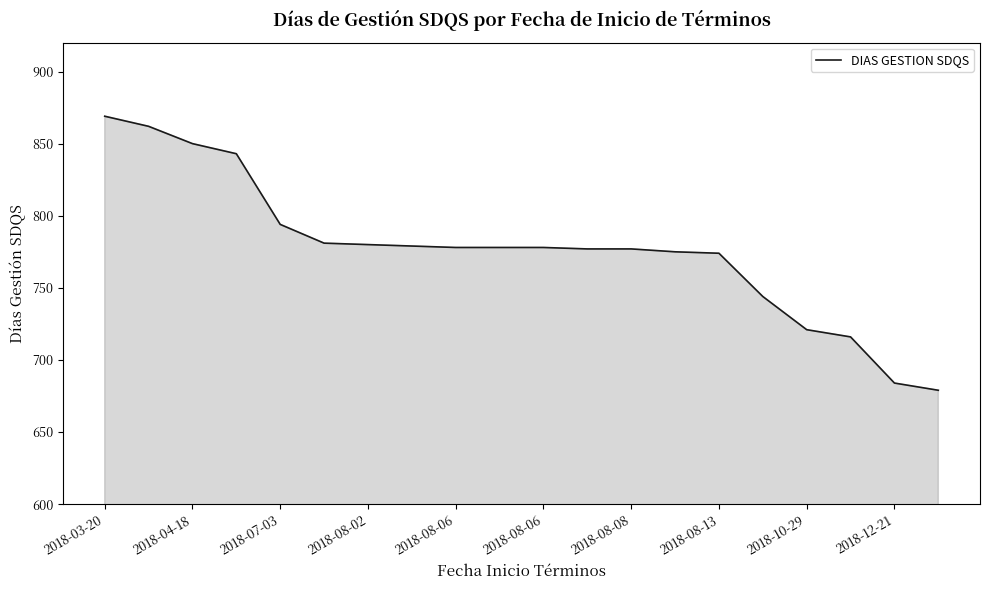

How many lines are shown in the chart?

1